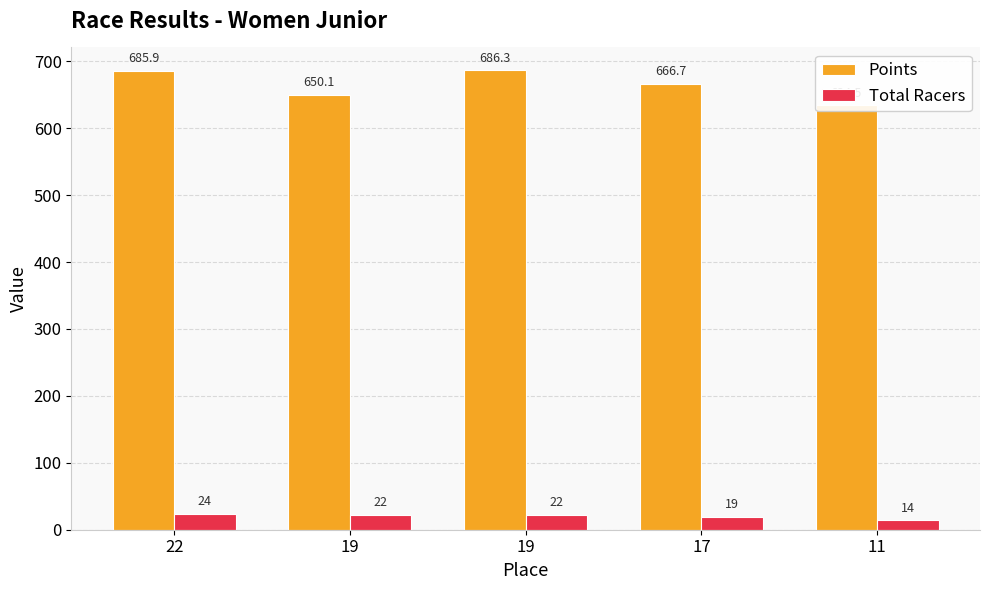

Reading left to right, transcribe all the data shown in this chart.

Points: 685.9	650.1	686.3	666.7	634.5
Total Racers: 24.0	22.0	22.0	19.0	14.0